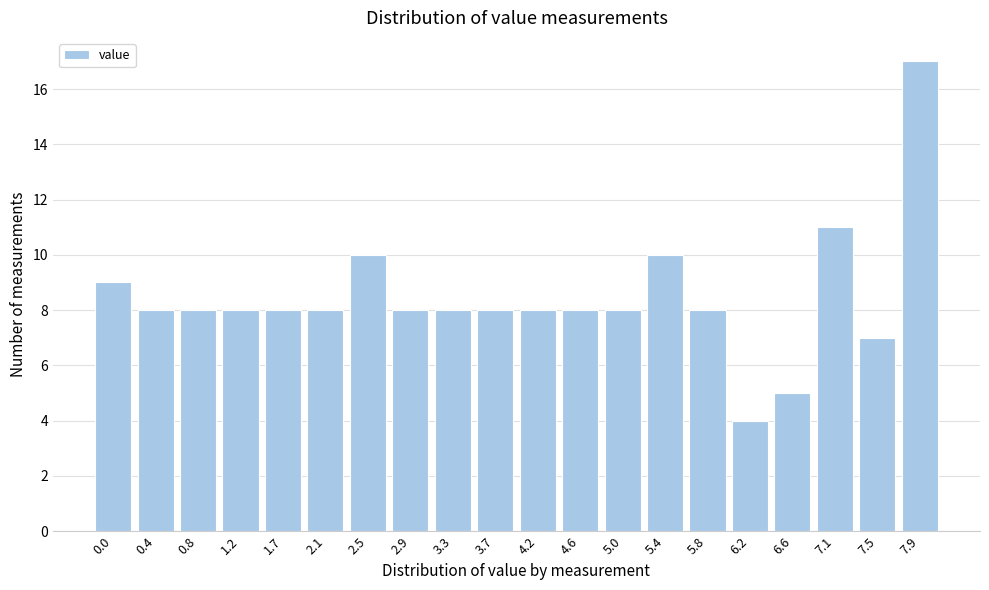

Reading right to left, what are all the values shown in this chart?

17	7	11	5	4	8	10	8	8	8	8	8	8	10	8	8	8	8	8	9